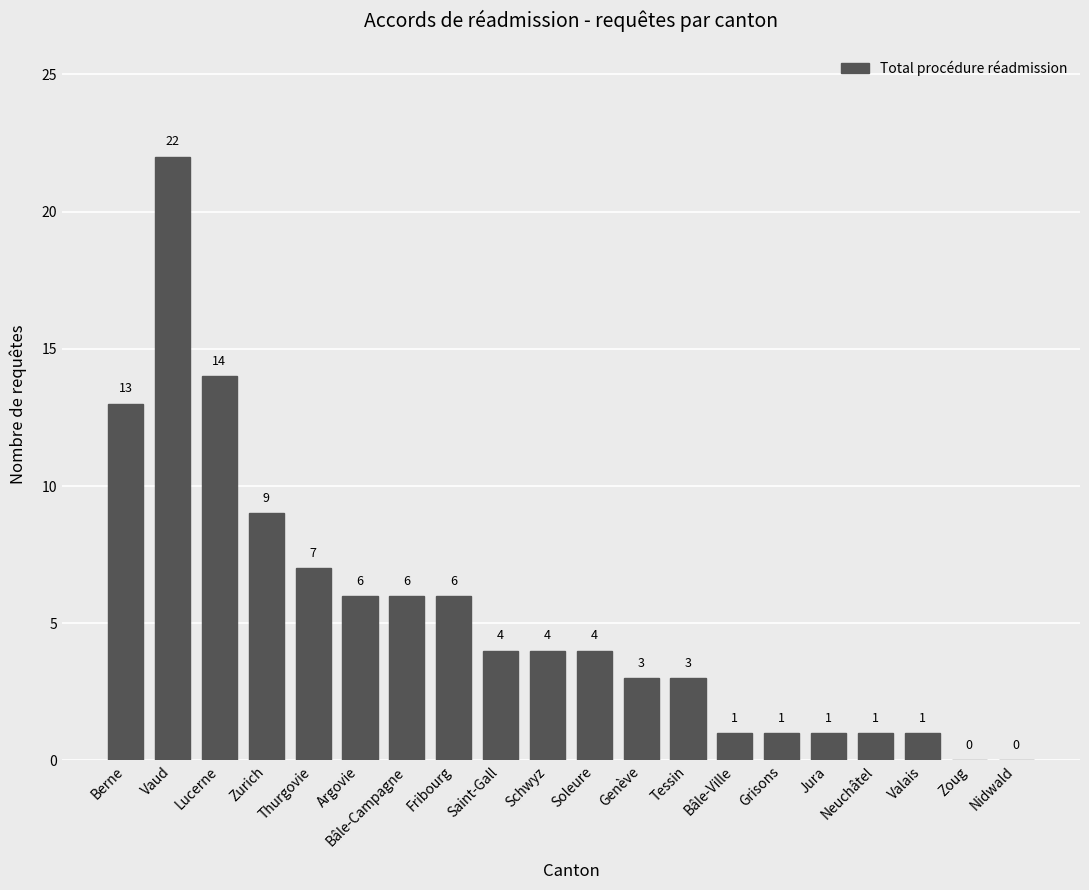

The chart shows a value of 7 at Berne. True or false?

False